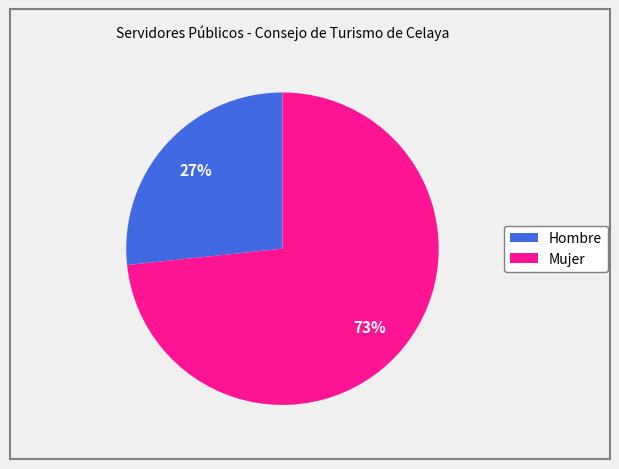

To the nearest percent, what is the combined percentage of Mujer and Hombre?

100%